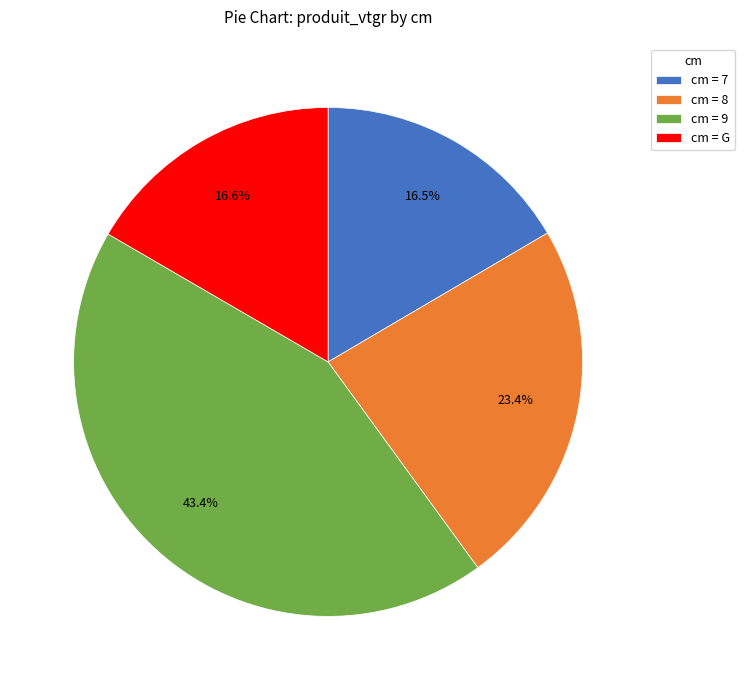

Between cm = G and cm = 8, which is larger?

cm = 8